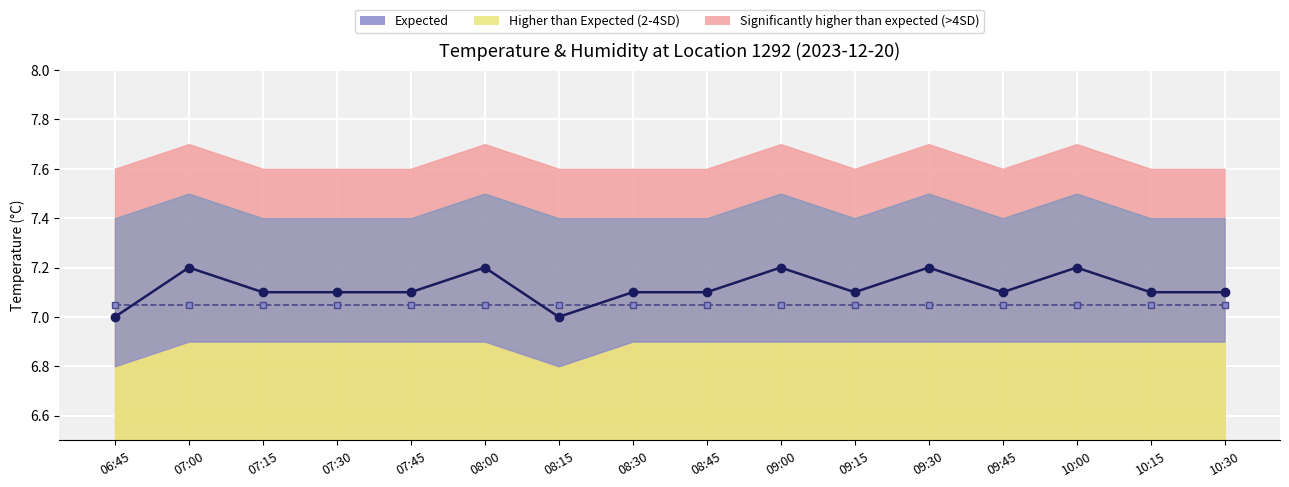

Is the value of temperature at 10:15 greater than the value of humidity (scaled) at 09:15?

Yes